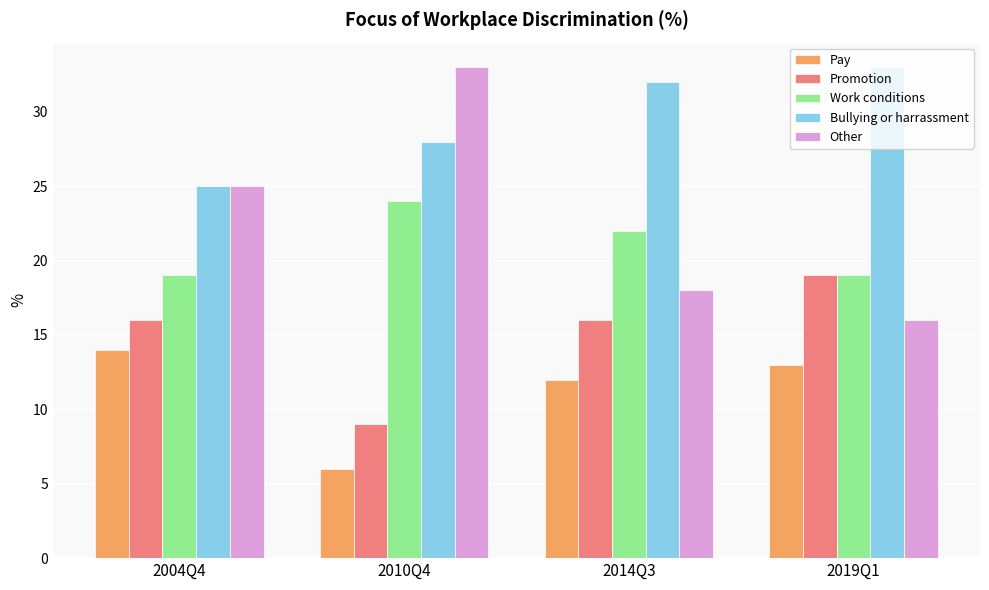

What value does the Pay series have at 2019Q1?

13